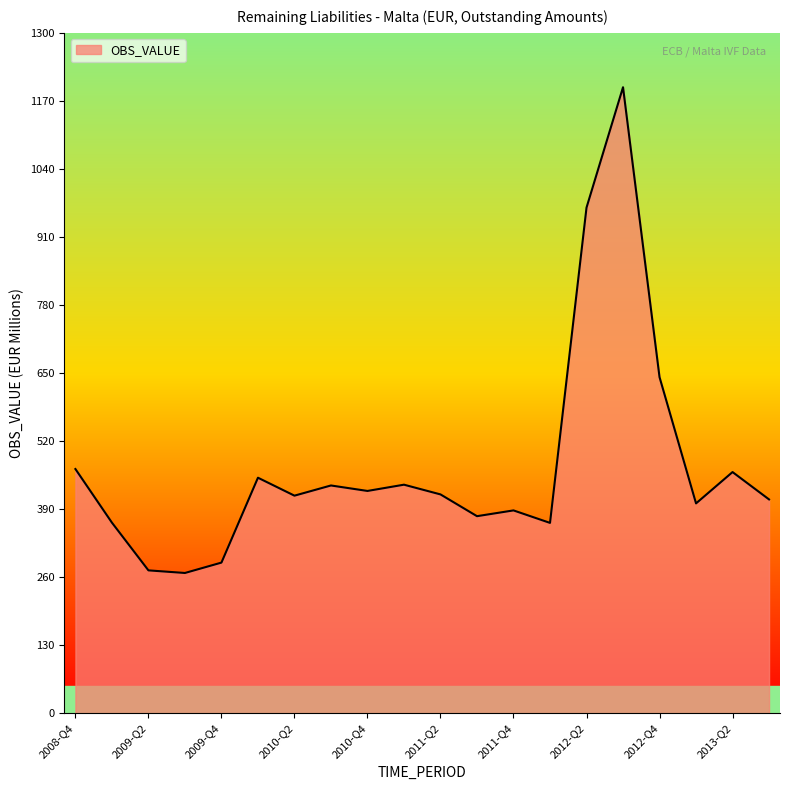

What is the minimum value shown in the chart?

268.0